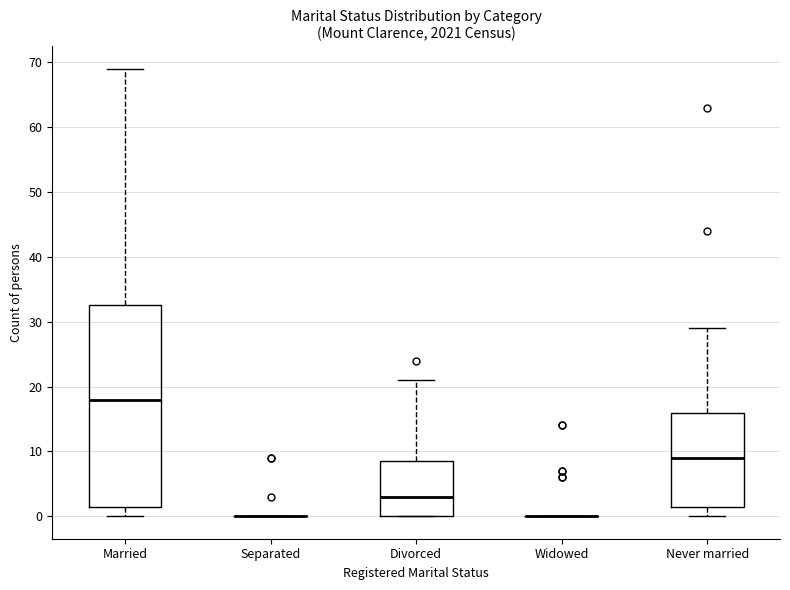

Reading left to right, read every box against the y-axis: the position of its median line, the range the box covers, and the ends of its whiskers. The values are not printed on the chart, so give them approximately, as read against the axis.

Married: median 18, box 2 to 33, whiskers 0 to 69
Separated: box collapsed to a line at 0, whiskers 0 to 0
Divorced: median 3, box 0 to 9, whiskers 0 to 21
Widowed: box collapsed to a line at 0, whiskers 0 to 0
Never married: median 9, box 2 to 16, whiskers 0 to 29